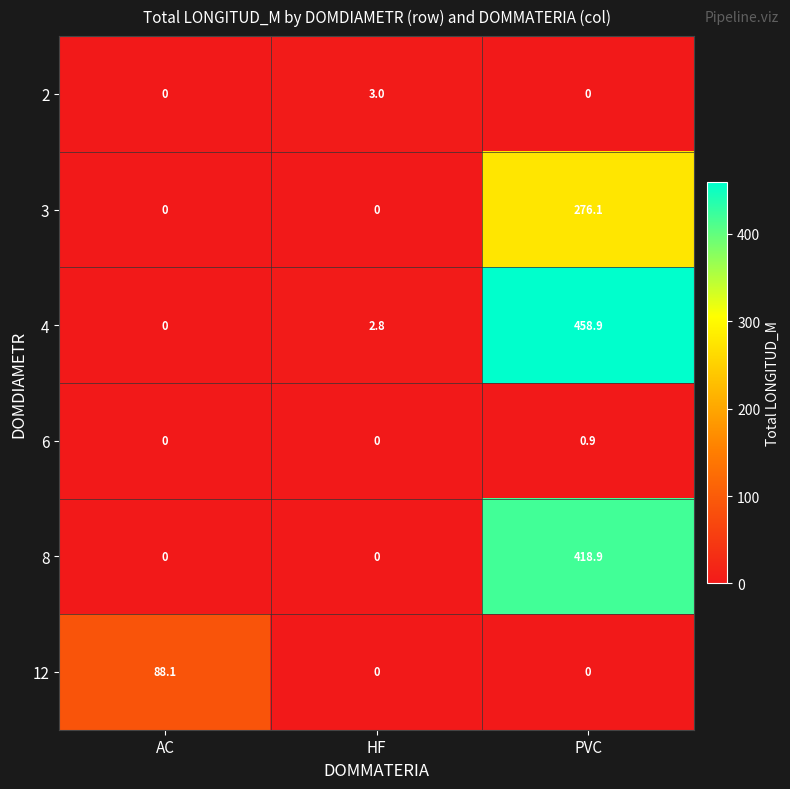

What is the total value across all series at PVC?

1154.8